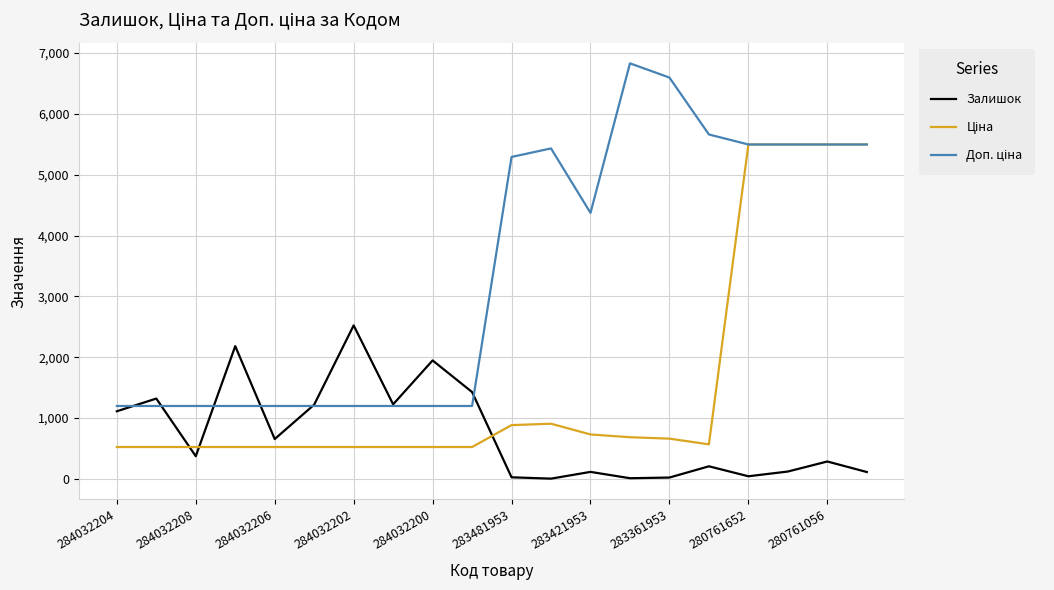

Does the chart display data point markers on the line(s)?

No